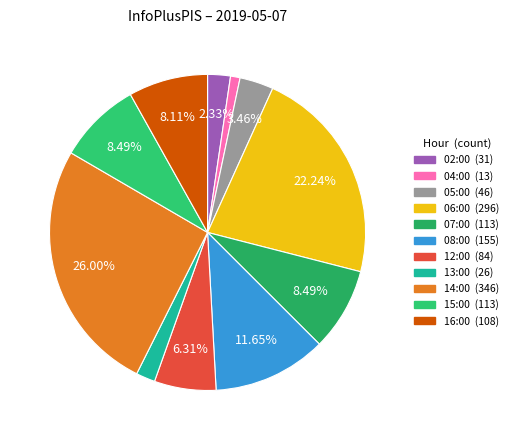

Count the number of slices in the pie.

11